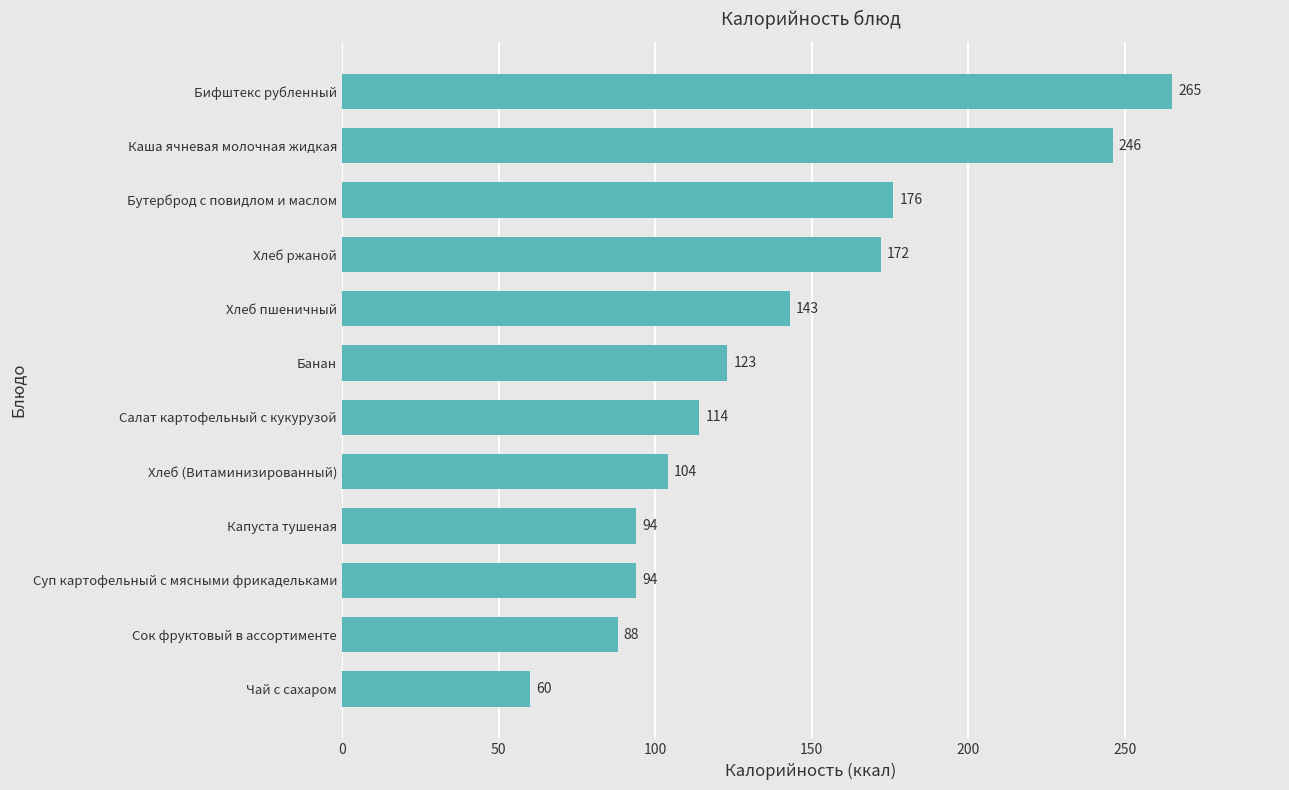

Reading bottom to top, what are all the values shown in this chart?

60	88	94	94	104	114	123	143	172	176	246	265